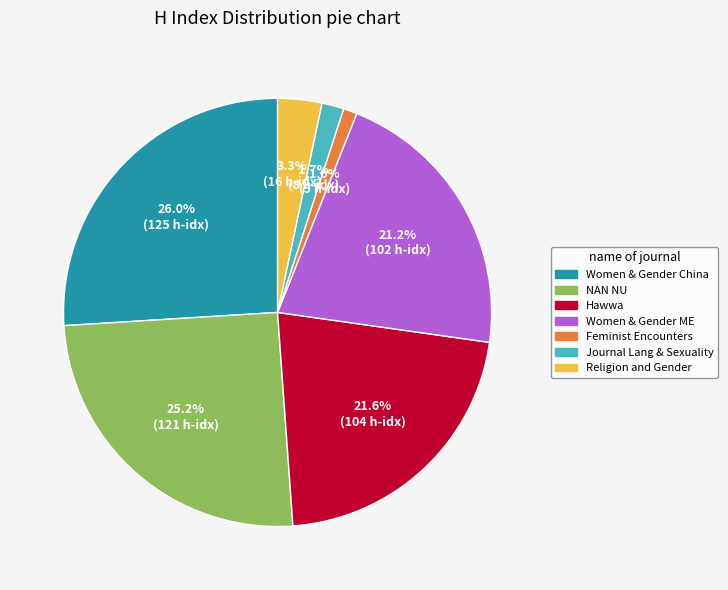

Is there a majority slice in this chart?

No